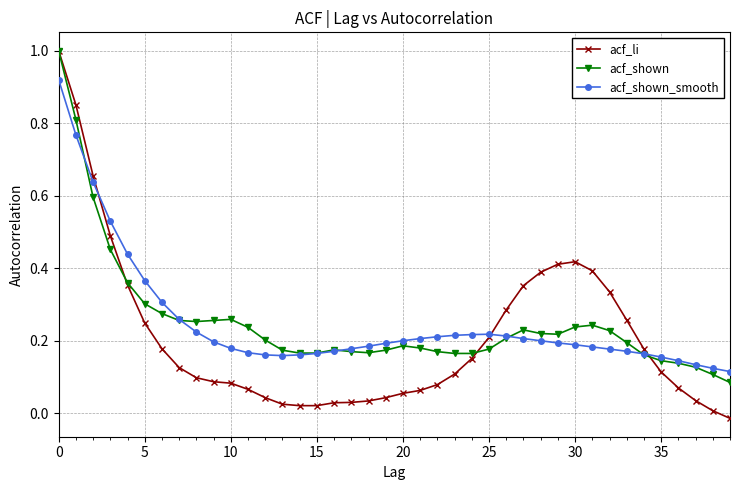

What is the highest value of the acf_shown series?

1.0